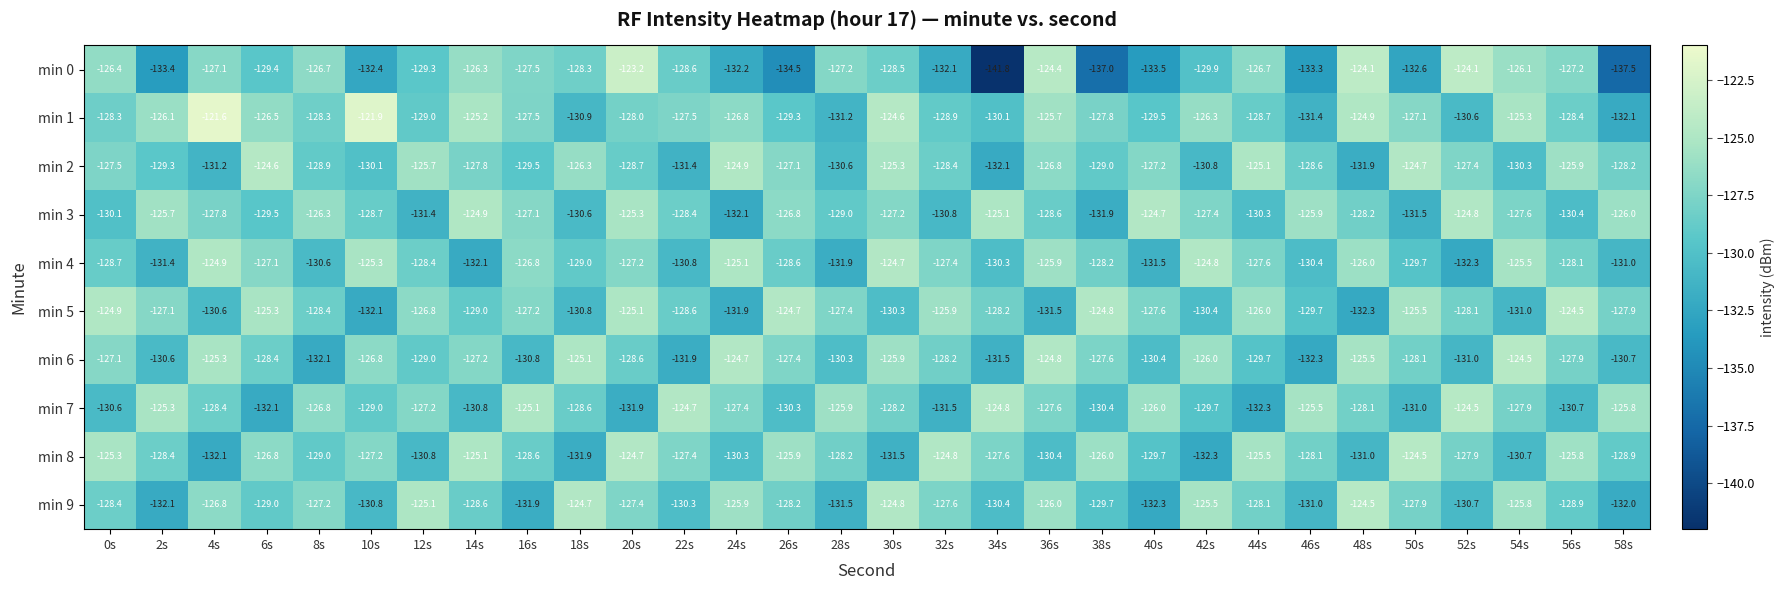

Which label corresponds to the largest value in the chart?

4s